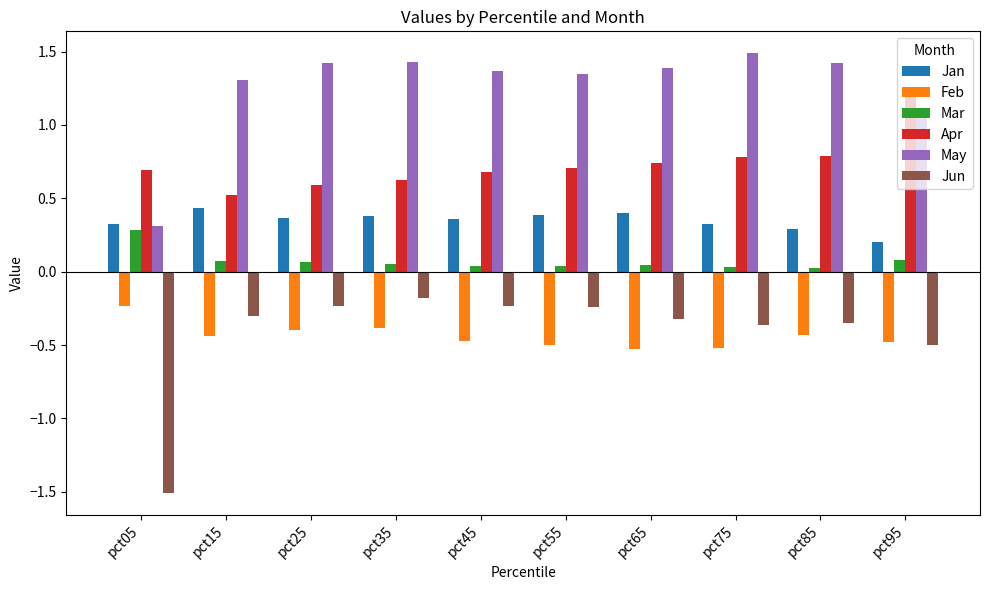

How many Apr values are between 0 and 1?

9